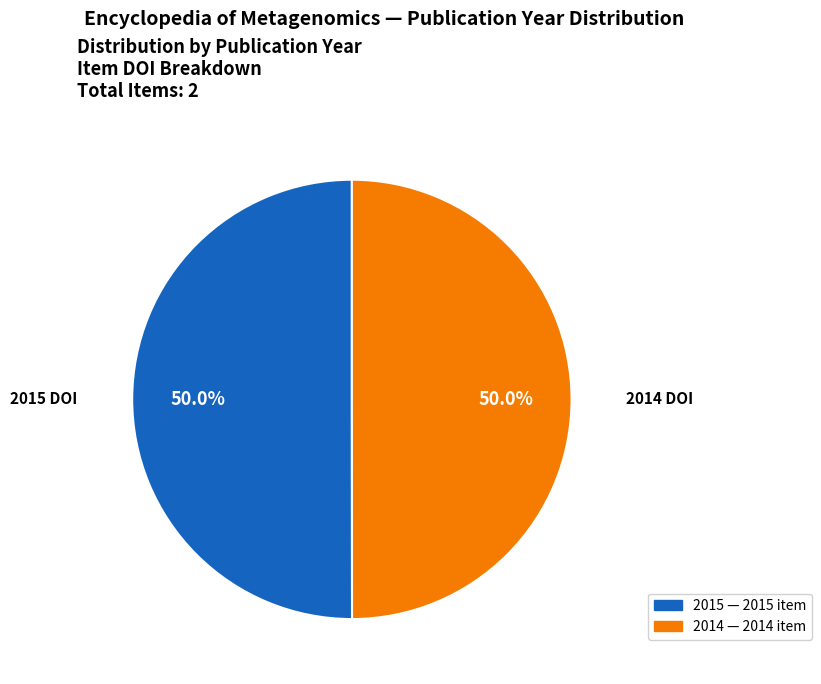

How many segments does this pie chart have?

2